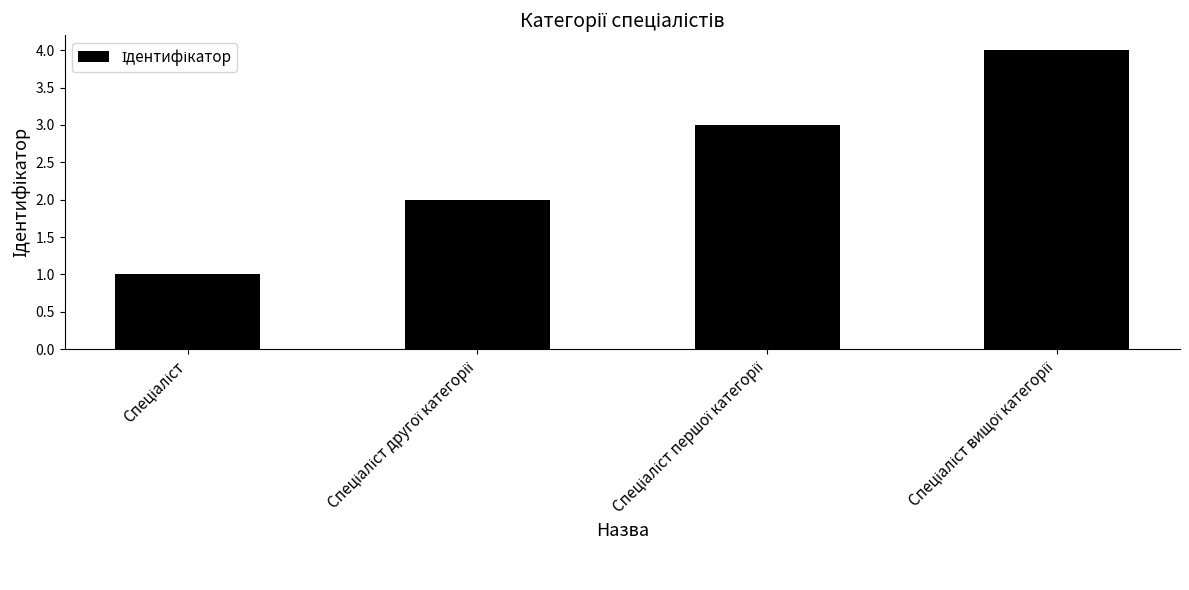

What is the greatest value displayed?

4